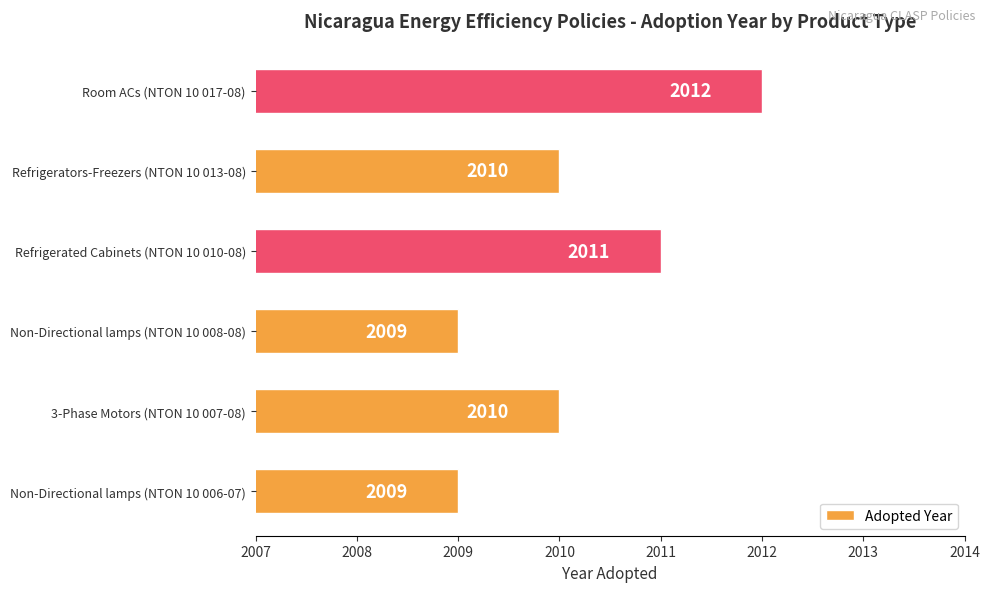

What is the greatest value displayed?

2012